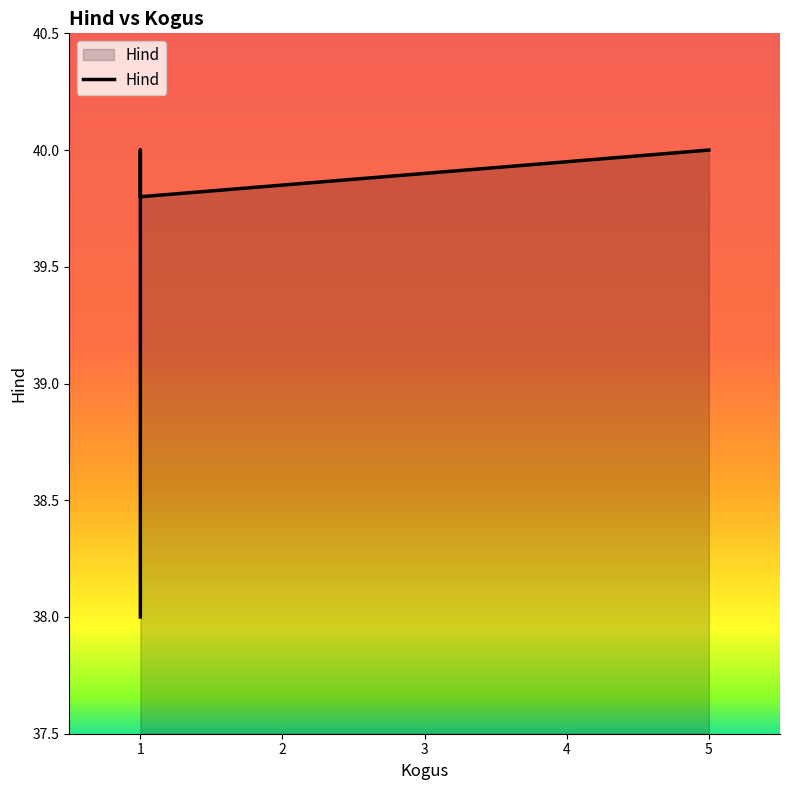

Reading left to right, what are all the values shown in this chart?

38.0	40.0	40.0	39.8	40.0